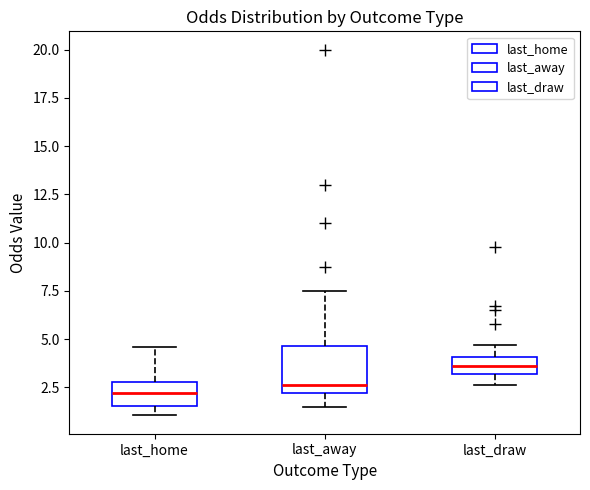

Which box is the tallest, from its lower edge to its upper edge?

last_away